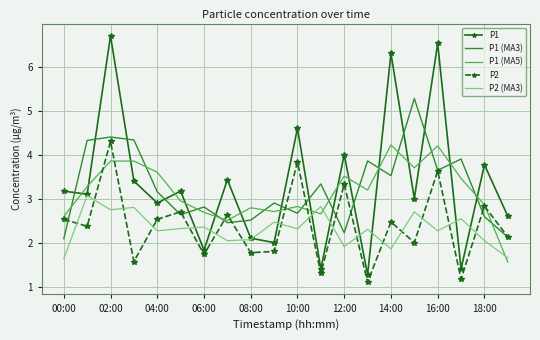

Which series has the largest range (max minus min)?

P1